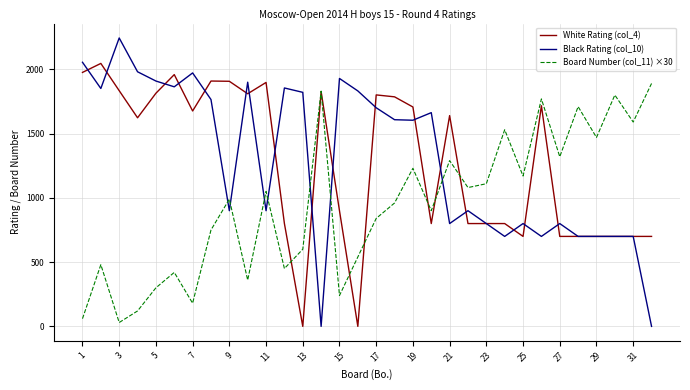

List the series in order of their peak value, lowest first.

Board Number (col_11) ×30, White Rating (col_4), Black Rating (col_10)